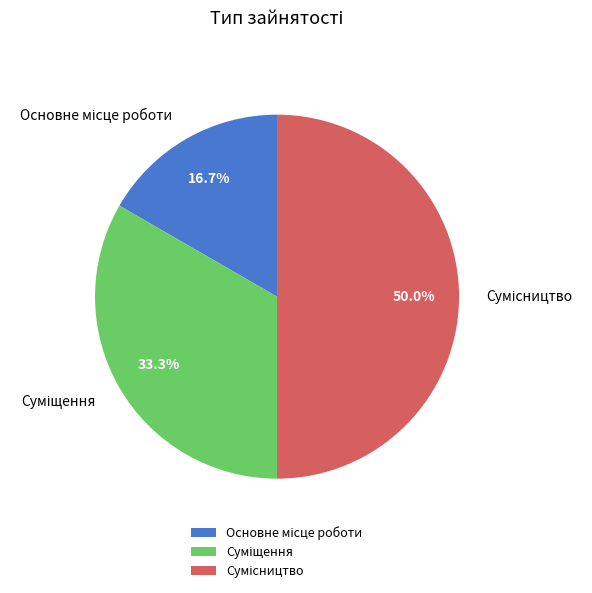

To the nearest percent, what portion does Сумісництво represent?

50%